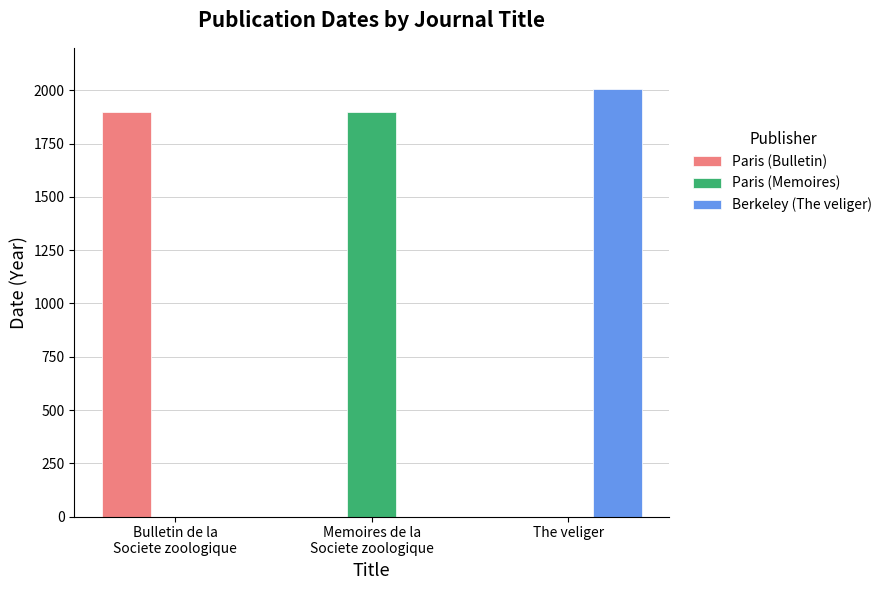

Reading left to right, extract all data points from this chart.

Paris (Bulletin): 1897	0	0
Paris (Memoires): 0	1897	0
Berkeley (The veliger): 0	0	2008